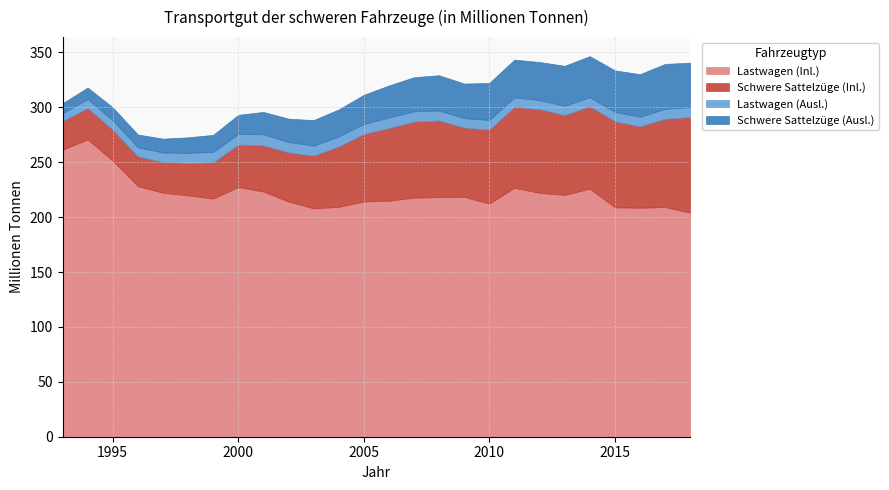

Which series has the largest range (max minus min)?

Lastwagen (Inl.)